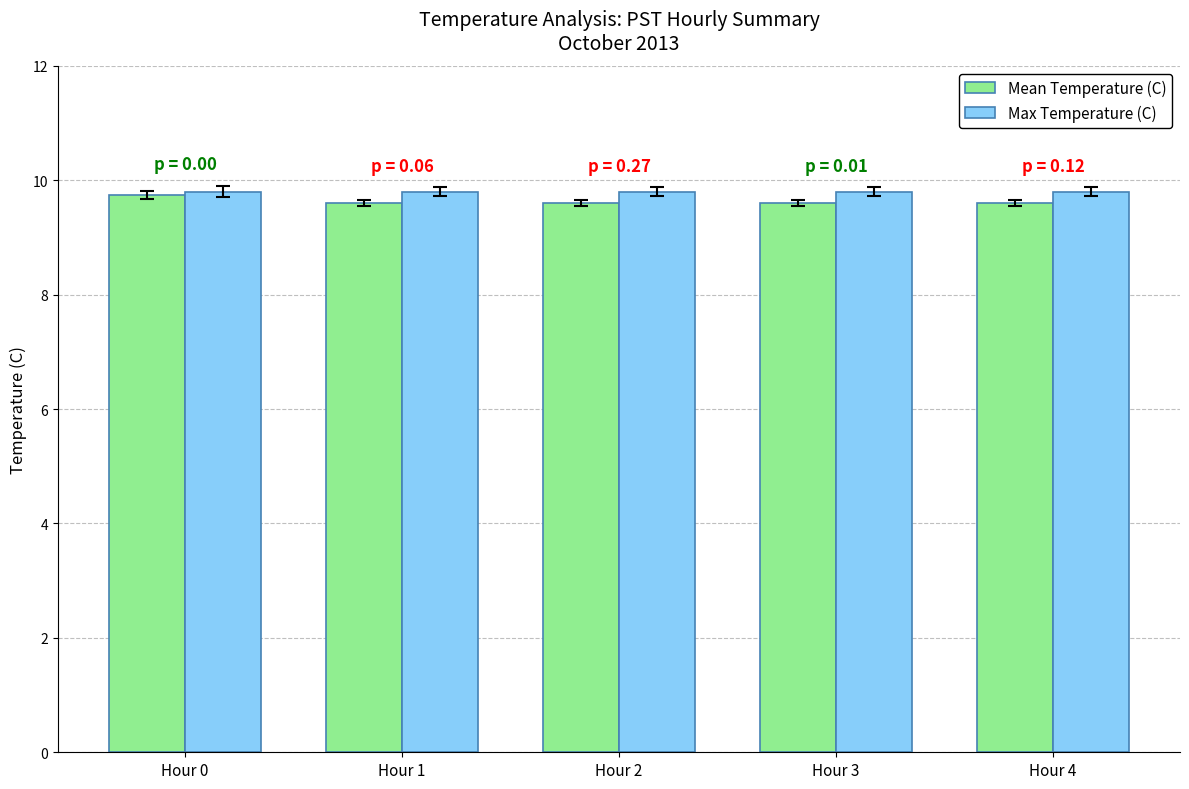

The Max Temperature (C) series shows 4.7 at Hour 0. True or false?

False